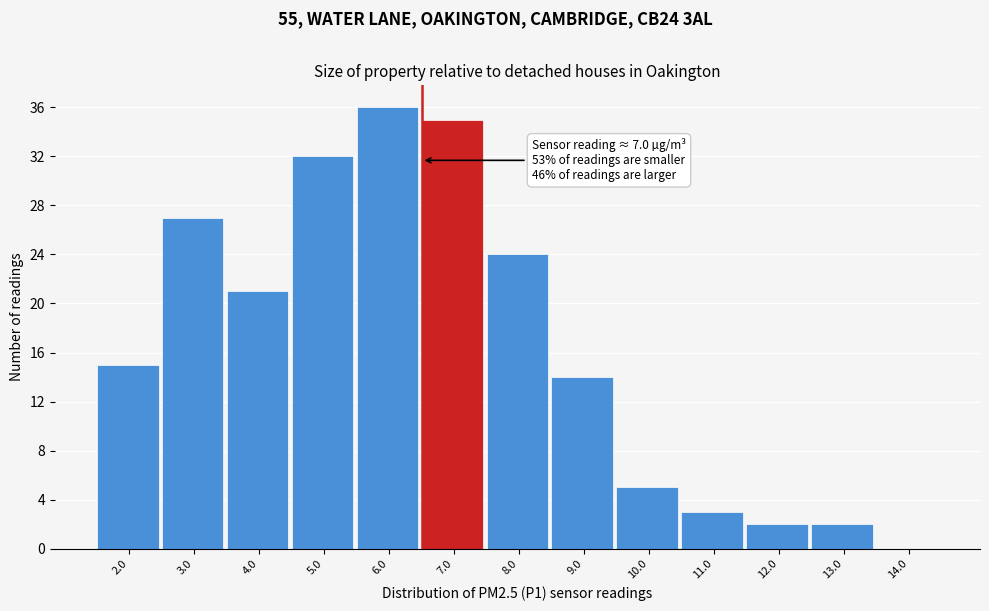

Reading left to right, list all the values displayed in this chart.

2.0=15	3.0=27	4.0=21	5.0=32	6.0=36	7.0=35	8.0=24	9.0=14	10.0=5	11.0=3	12.0=2	13.0=2	14.0=0